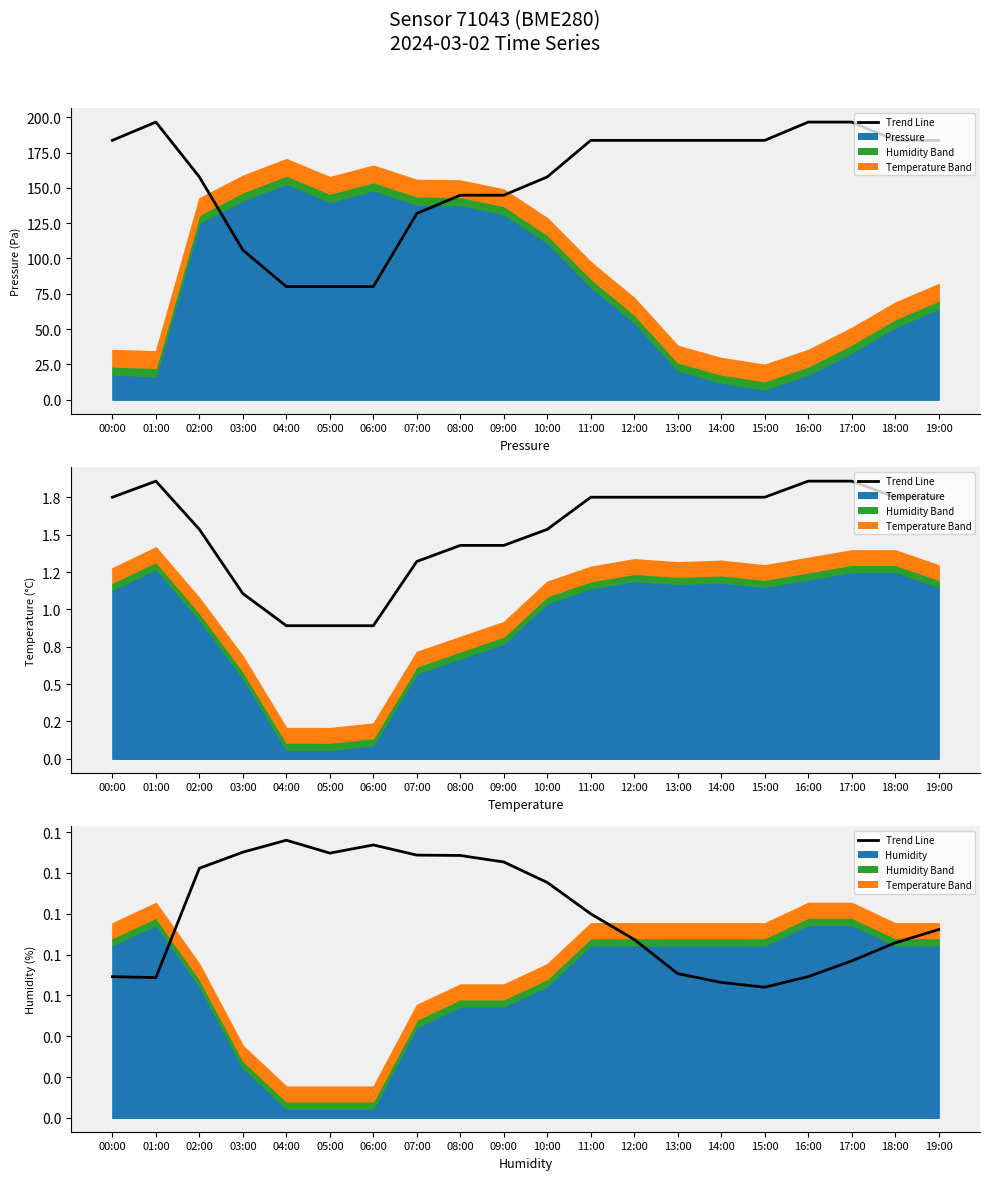

Where is the data nearest to the value 0?

15:00